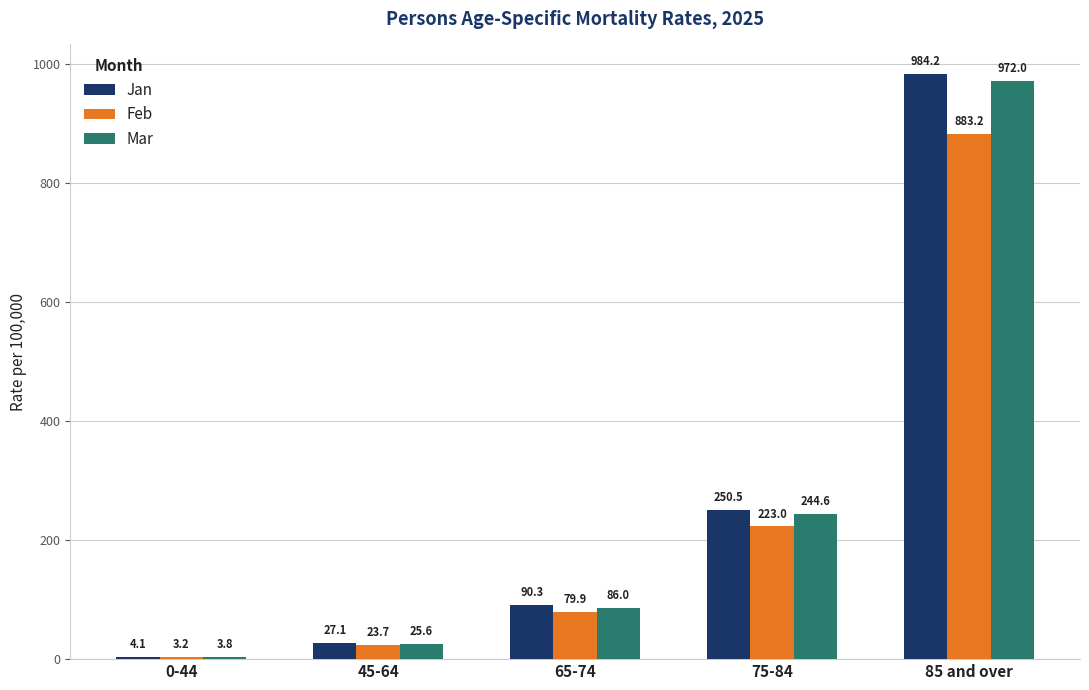

How many bars are there in each group?

3